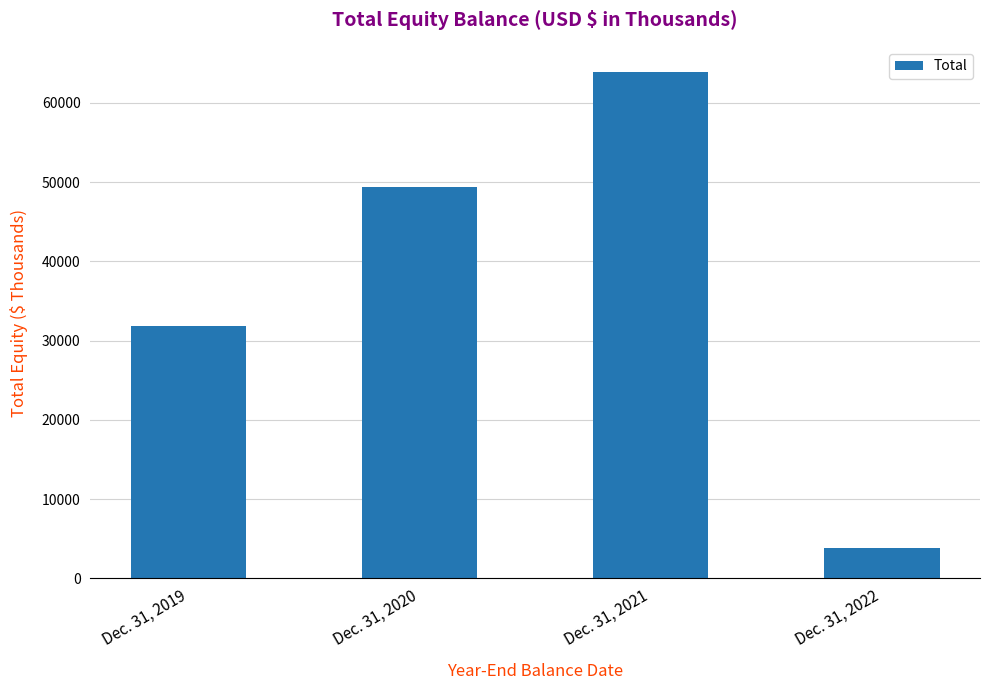

Which label corresponds to the largest value in the chart?

Dec. 31, 2021